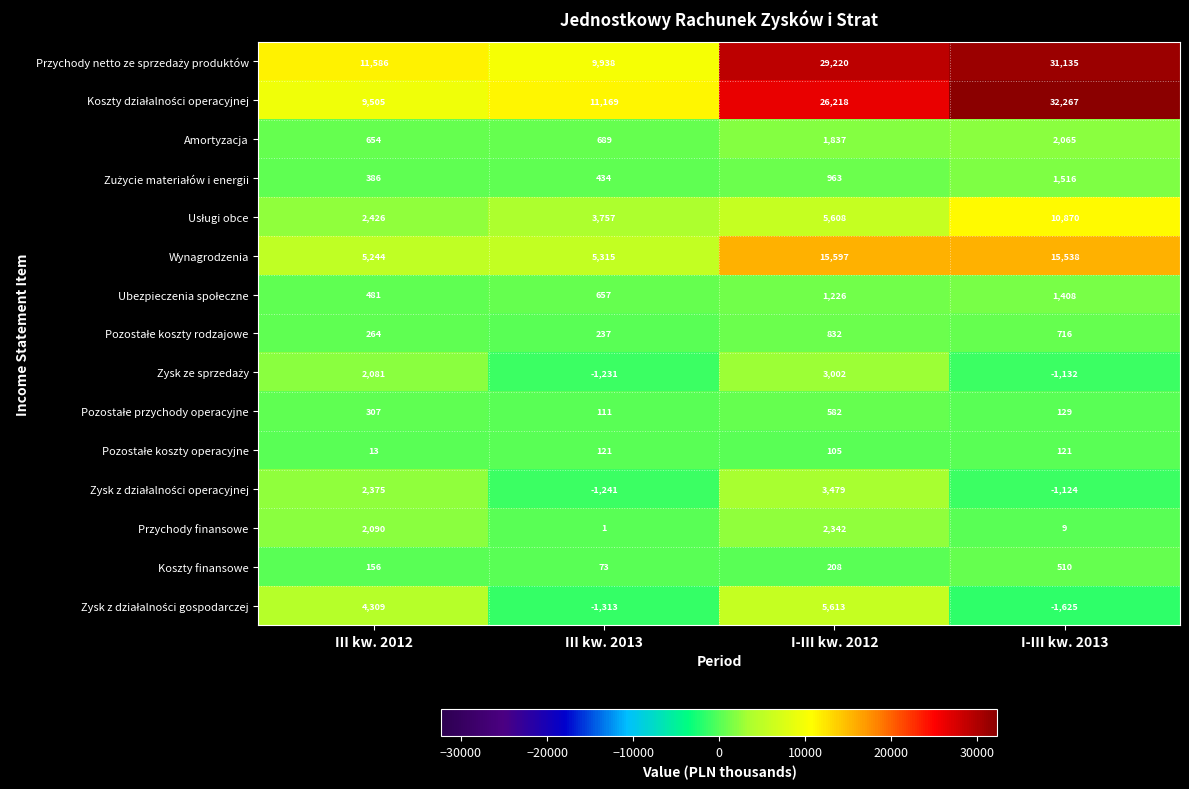

At how many categories does at least one series exceed 6592?

4